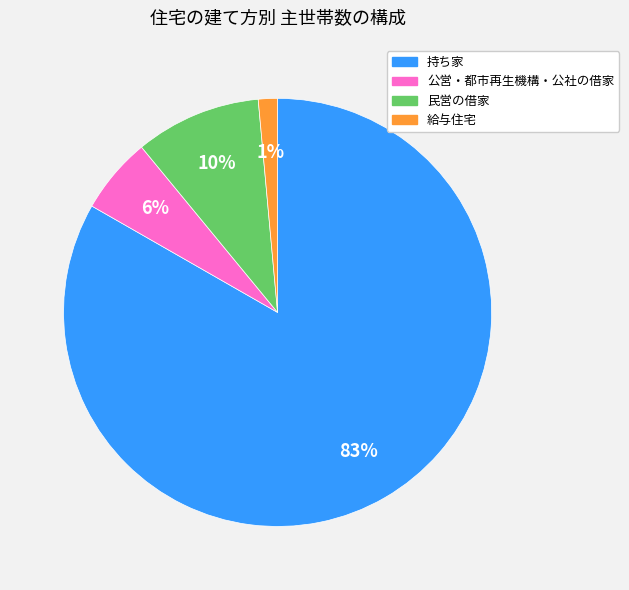

To the nearest percent, what is the difference between the largest and smallest slice percentages?

82%